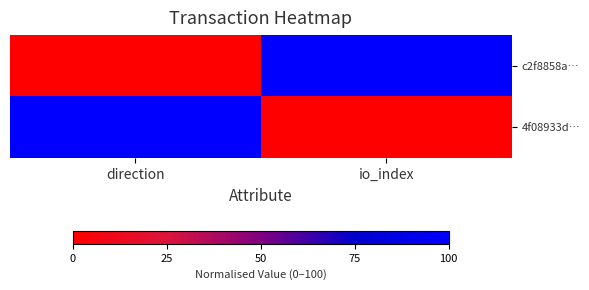

Reading left to right, list all the values displayed in this chart.

c2f8858a…: direction=0	io_index=100
4f08933d…: direction=100	io_index=0